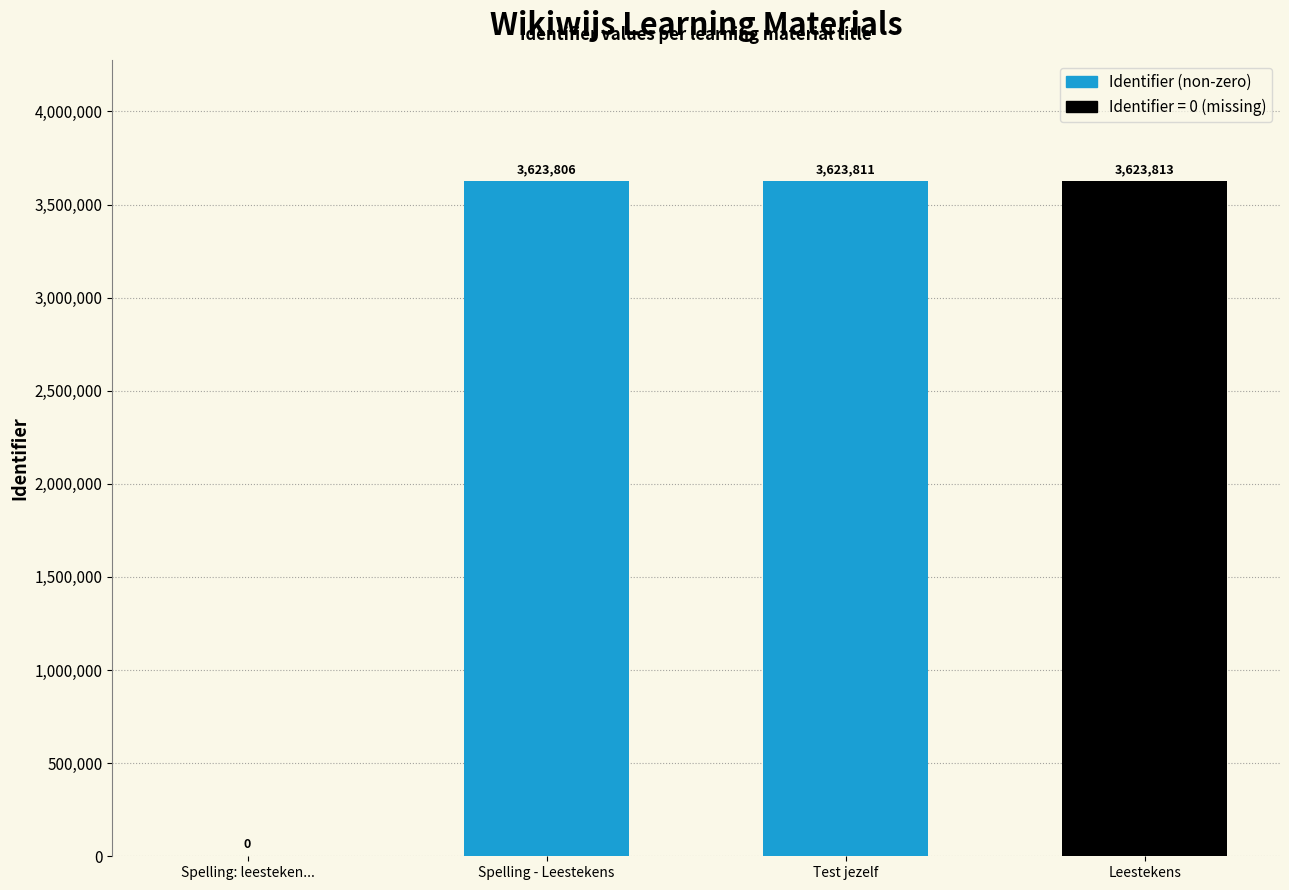

What is the greatest value displayed?

3623813